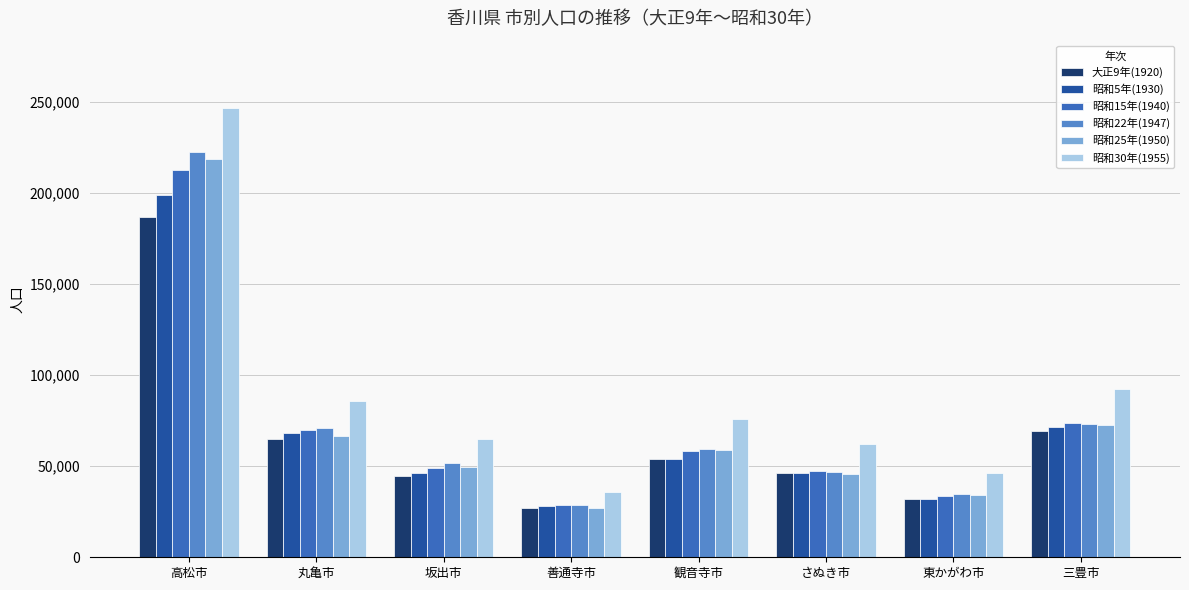

How many distinct data groups are displayed?

6